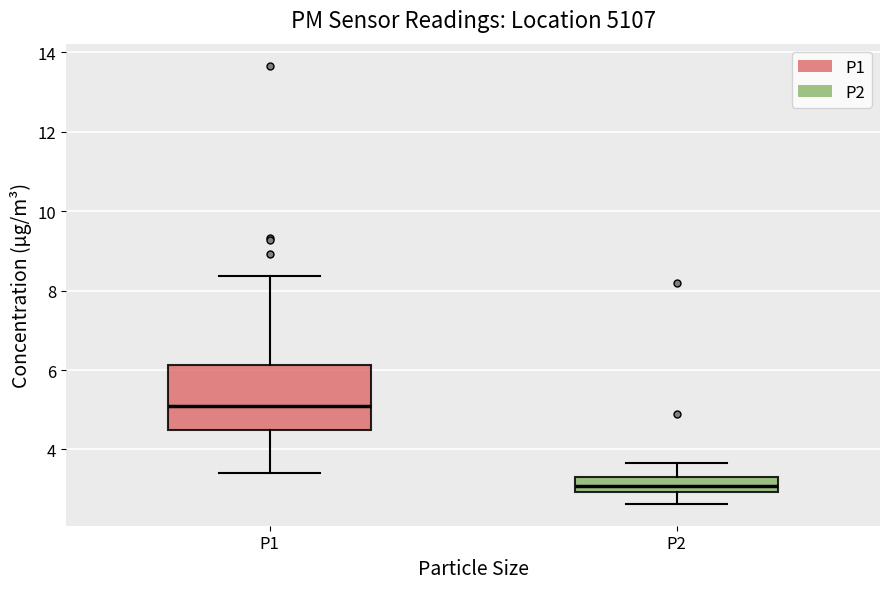

Which box is the tallest, from its lower edge to its upper edge?

P1